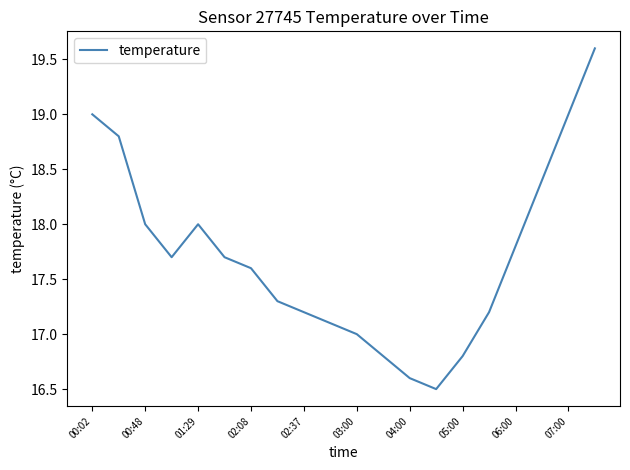

What is the maximum value shown in the chart?

19.6